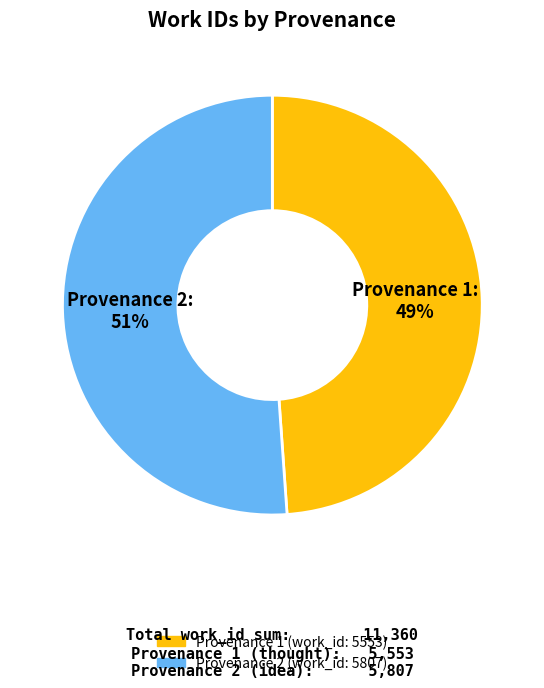

To the nearest percent, what is the average slice percentage?

50%